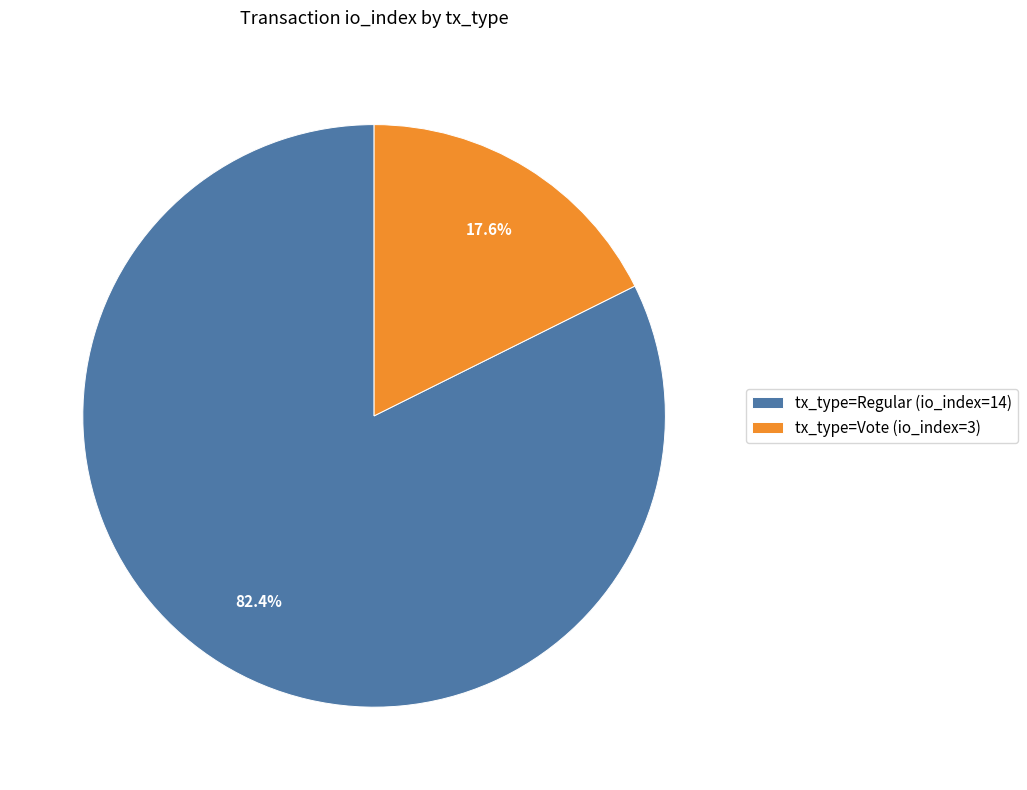

To the nearest percent, what percentage of the pie is tx_type=Regular (io_index=14)?

82%